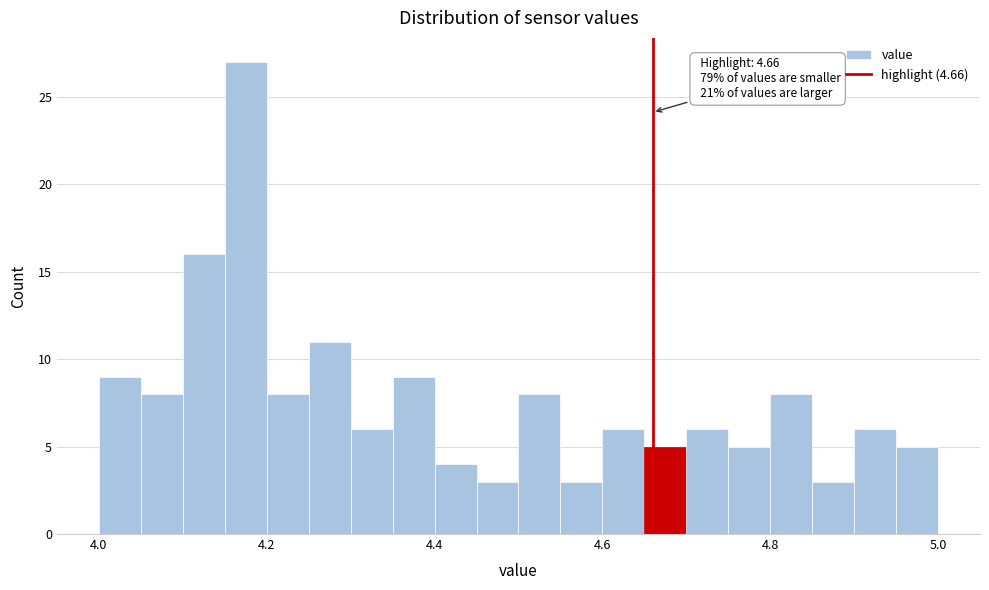

Read against the x-axis, roughly where is the centre of the tallest bar?

4.18